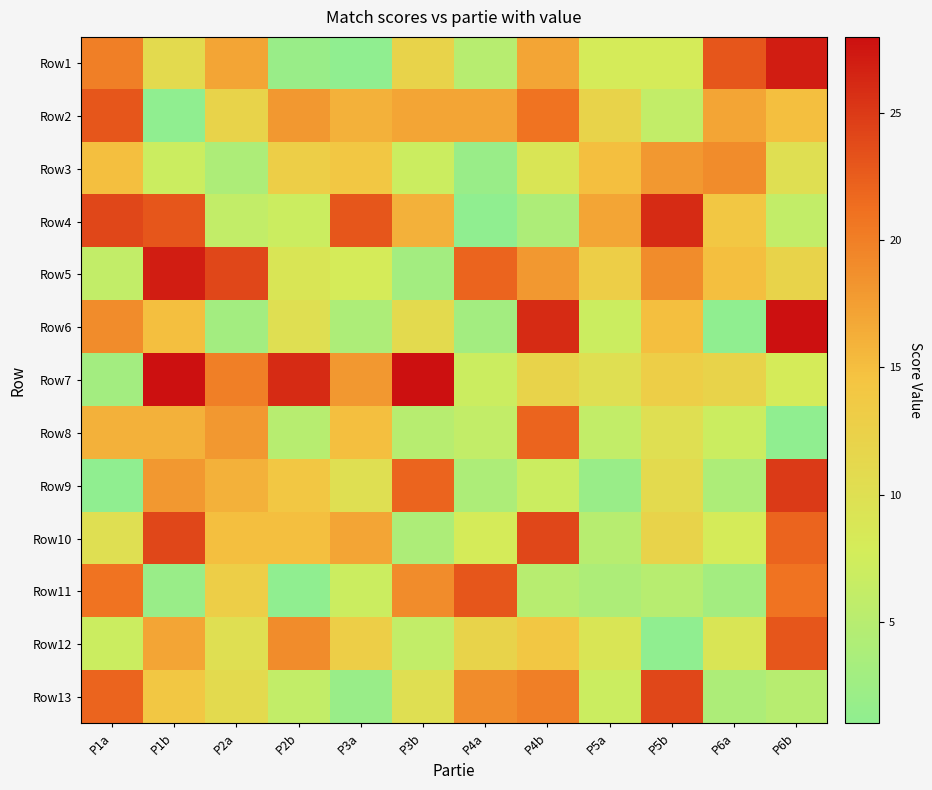

At how many categories does at least one series exceed 10?

12